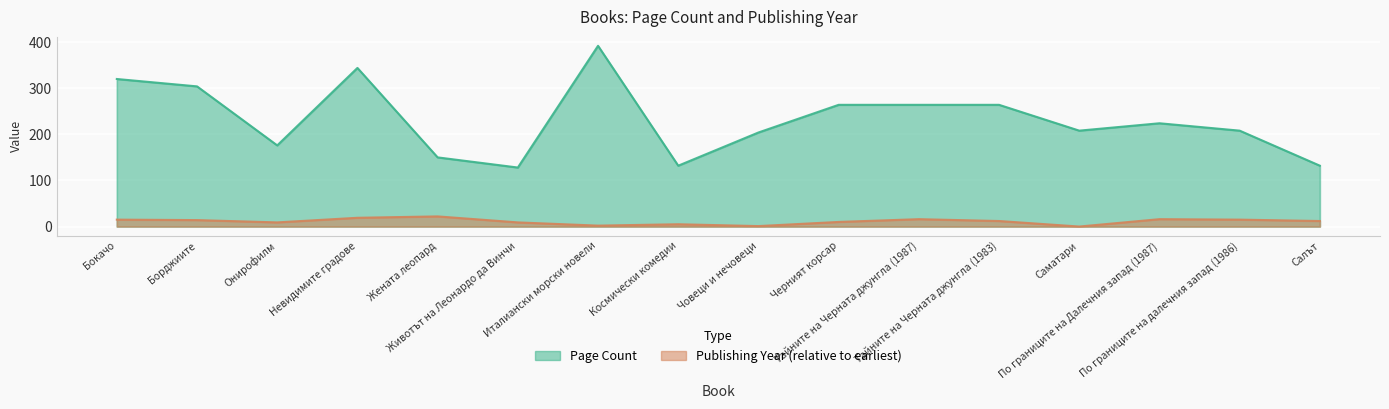

The value of Page Count at Салът is 132. True or false?

True